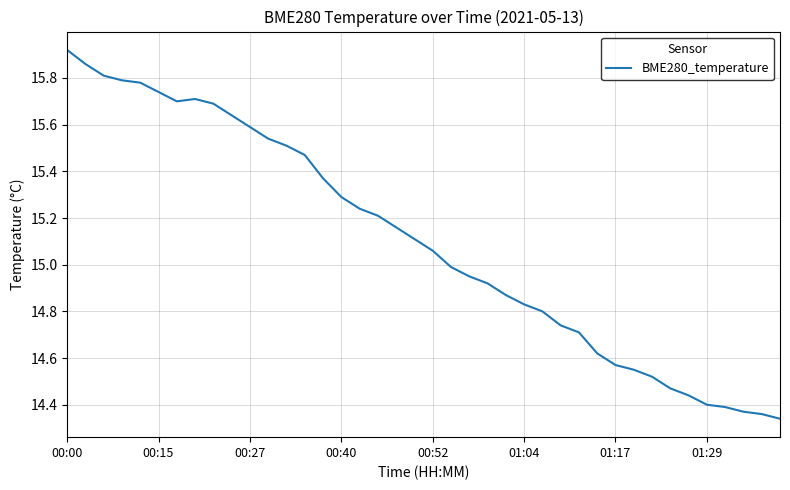

What is the difference between the maximum and minimum values?

1.6